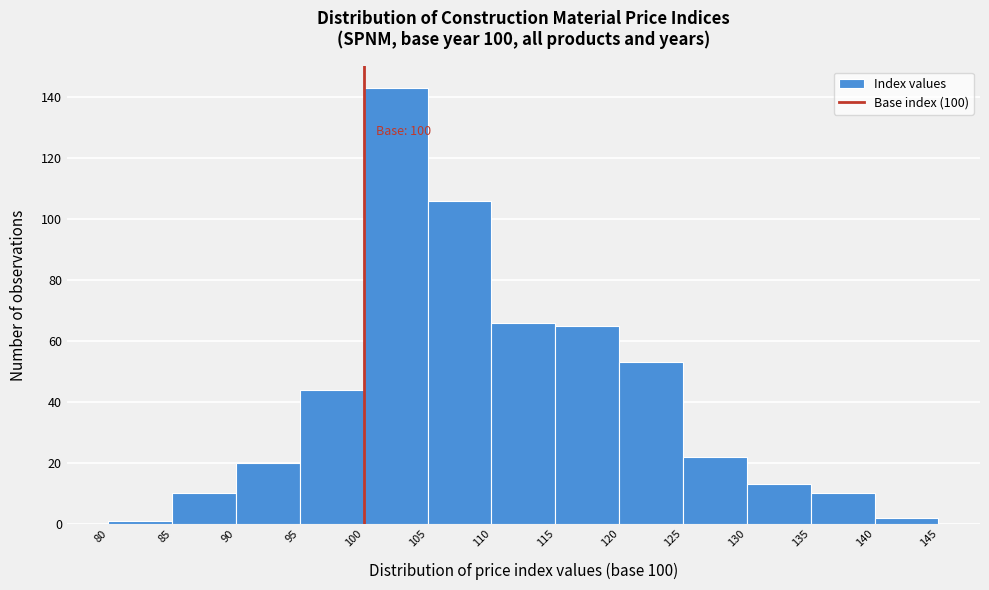

Which range on the x-axis has the tallest bar?

100 to 105